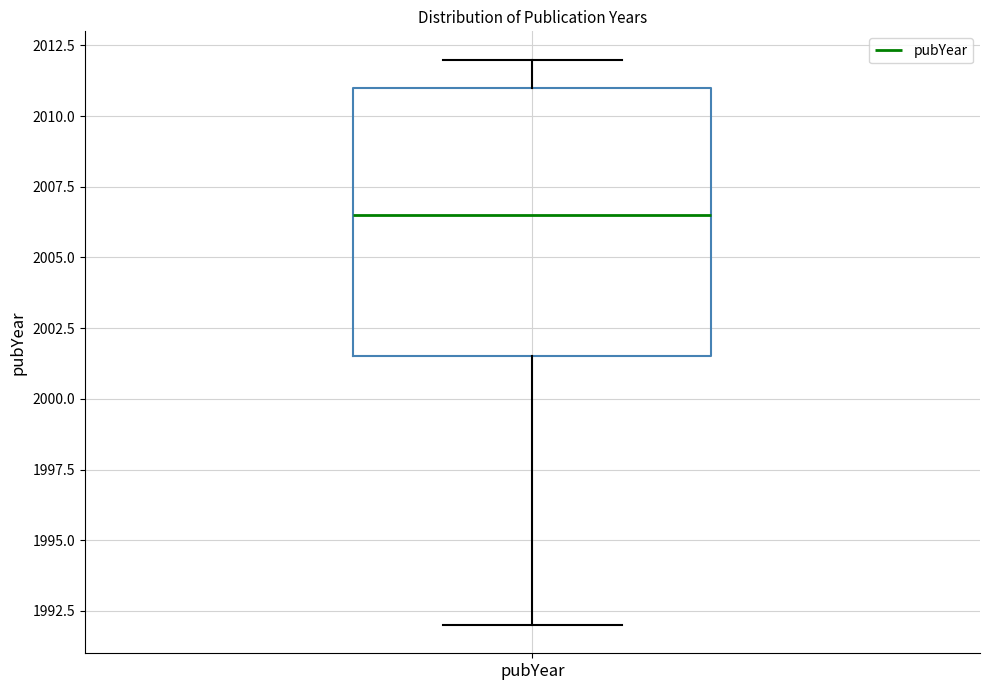

Read this box plot against the y-axis: the position of the median line, the range covered by the box, and the ends of both whiskers. The values are not printed on the chart, so give them approximately, as read against the axis.

median 2006.5, box 2001.5 to 2011.0, whiskers 1992.0 to 2012.0